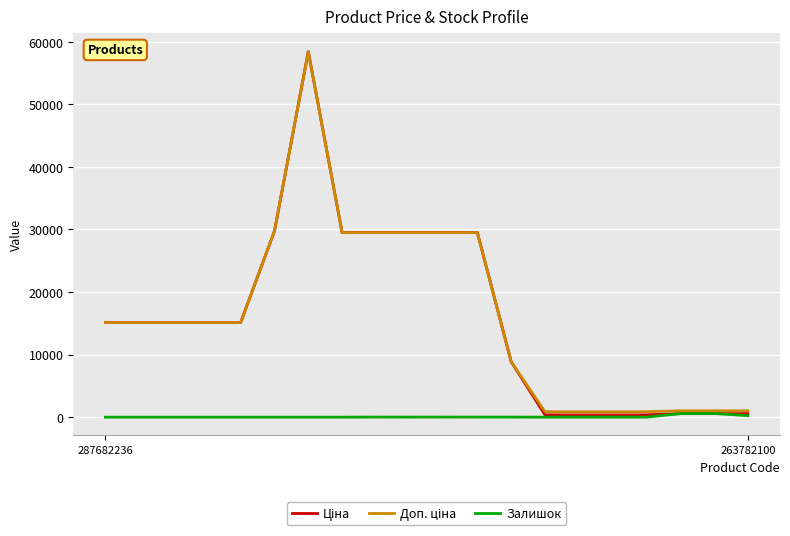

How many lines are shown in the chart?

3